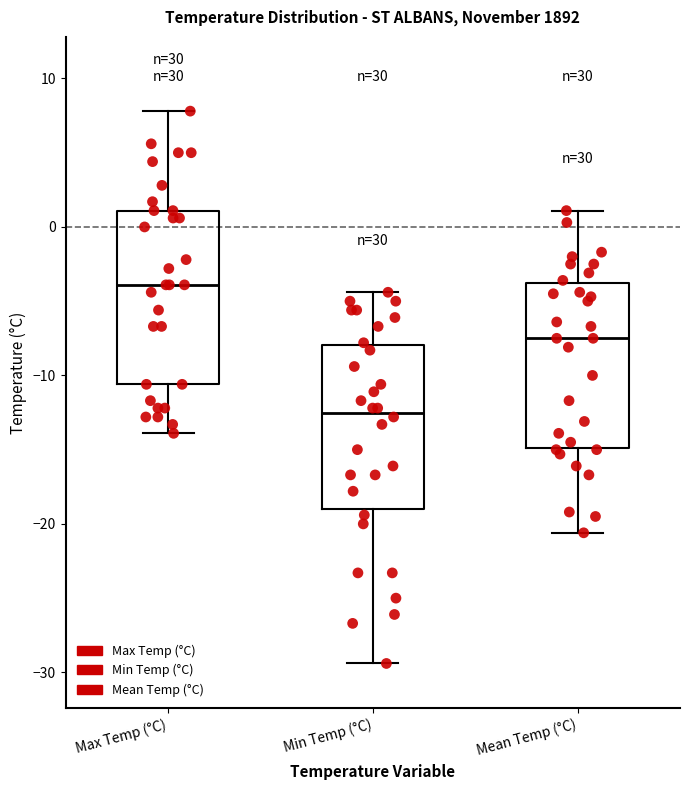

Reading left to right, read every box against the y-axis: the position of its median line, the range the box covers, and the ends of its whiskers. The values are not printed on the chart, so give them approximately, as read against the axis.

Max Temp (°C): median -4, box -11 to 1, whiskers -14 to 8
Min Temp (°C): median -12, box -19 to -8, whiskers -29 to -4
Mean Temp (°C): median -7, box -15 to -4, whiskers -21 to 1